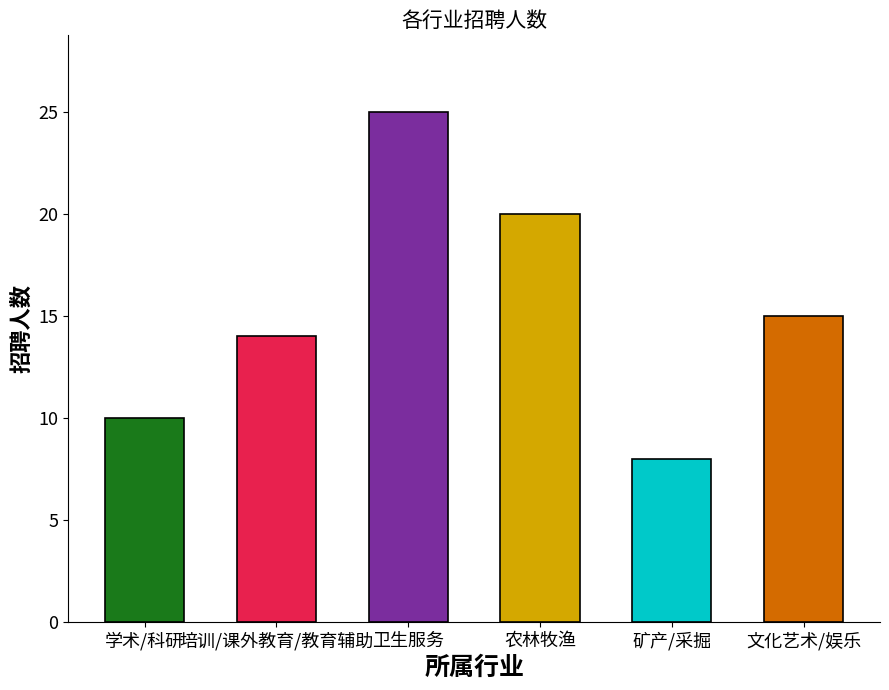

Does the chart contain any negative values?

No